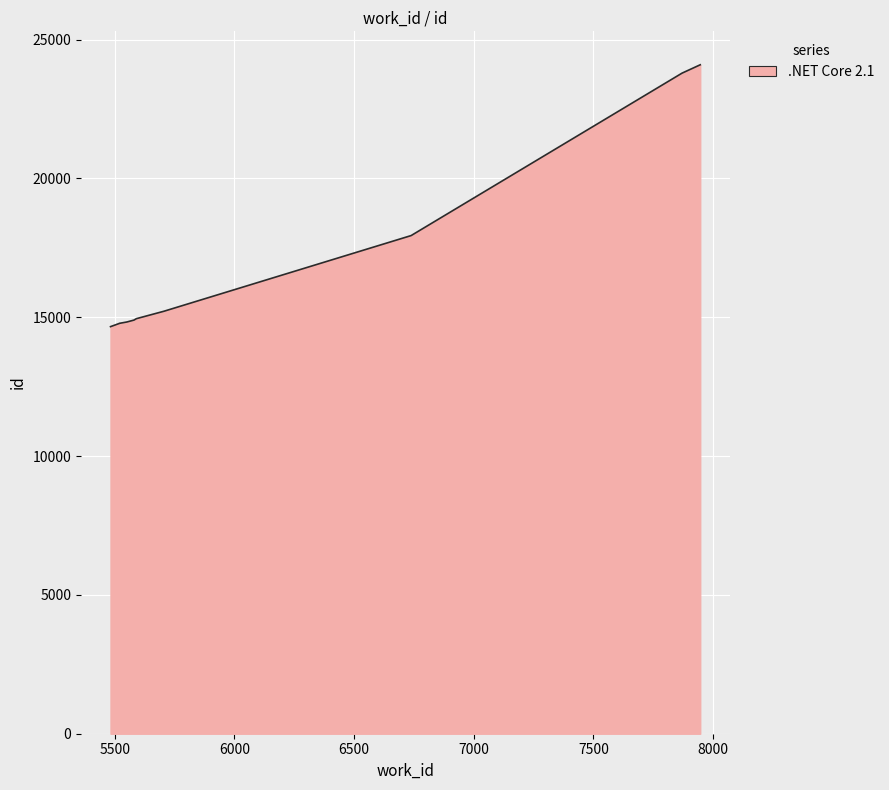

Count the number of data series in this chart.

1